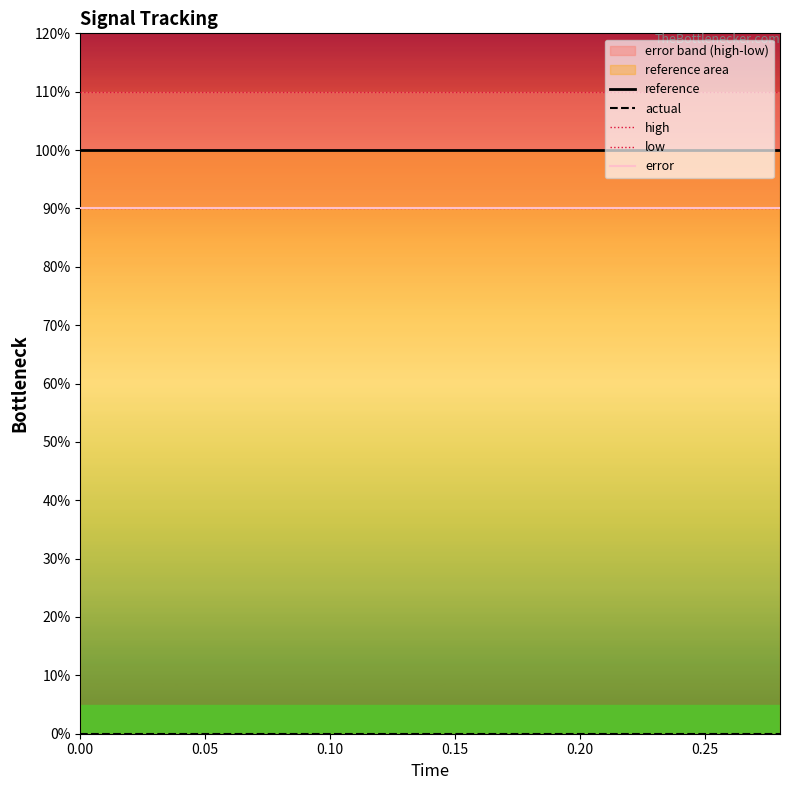

Which series has the largest total across all categories?

high